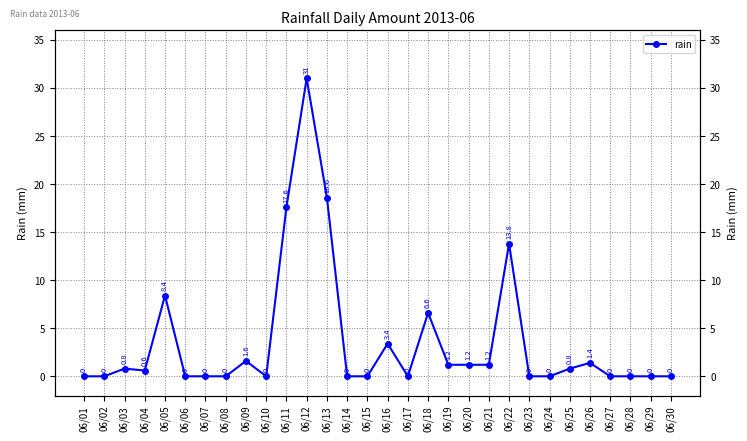

Where is the data nearest to the value 15?

06/22